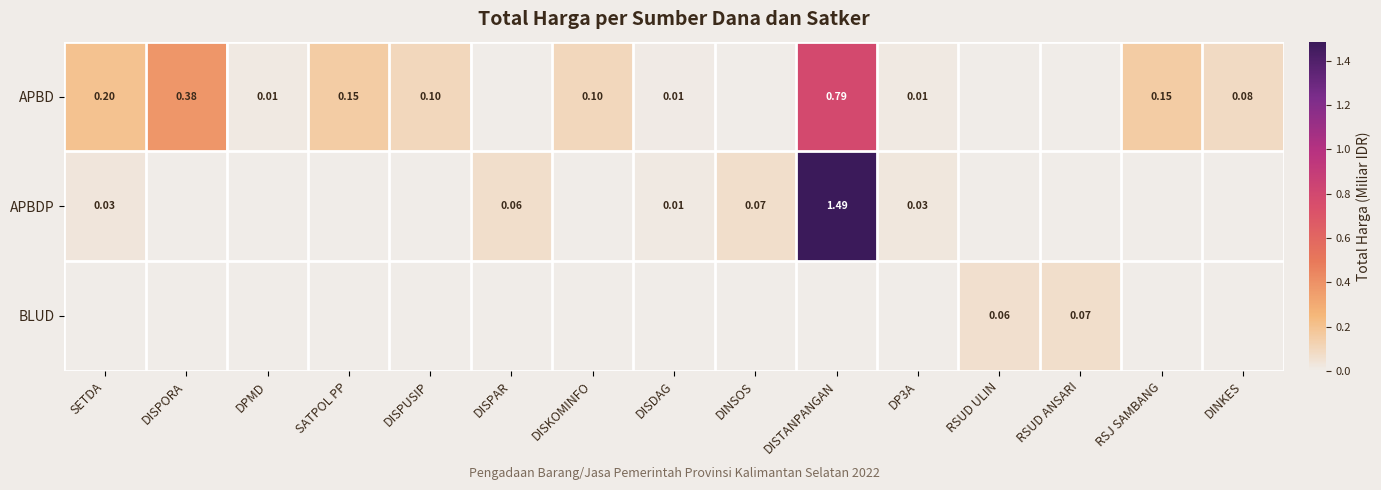

Which series has the largest range (max minus min)?

APBDP